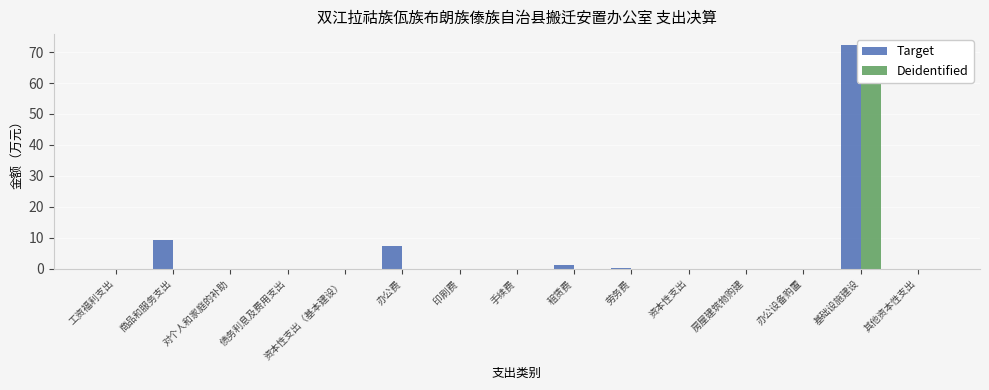

At how many categories does at least one series exceed 20?

1